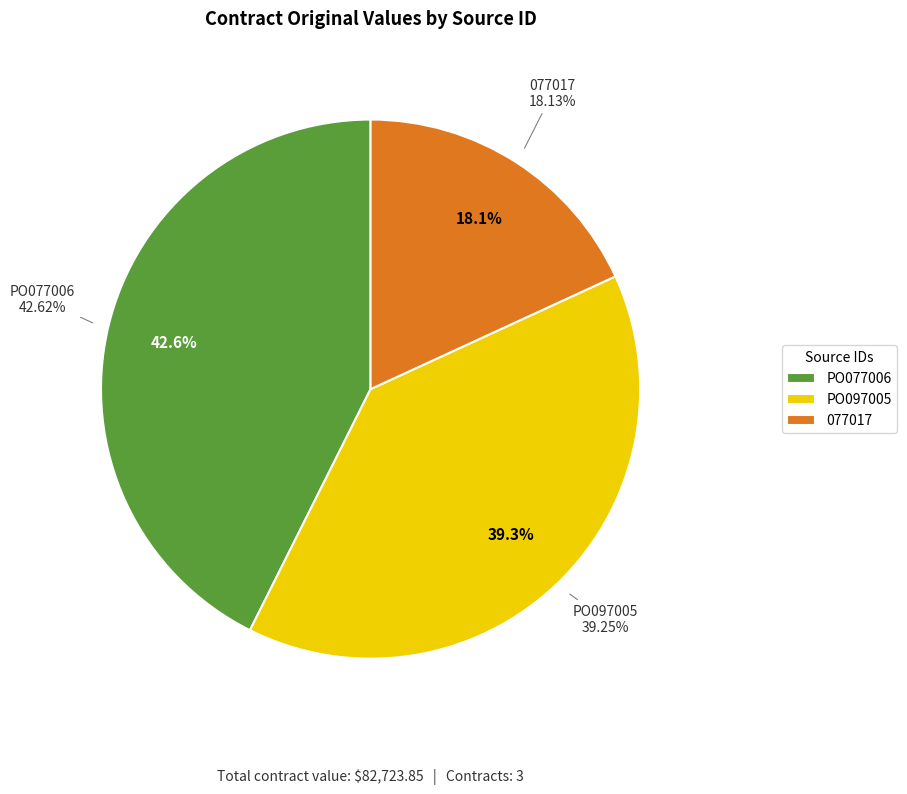

What percentage is the 077017 slice, to the nearest percent?

18%